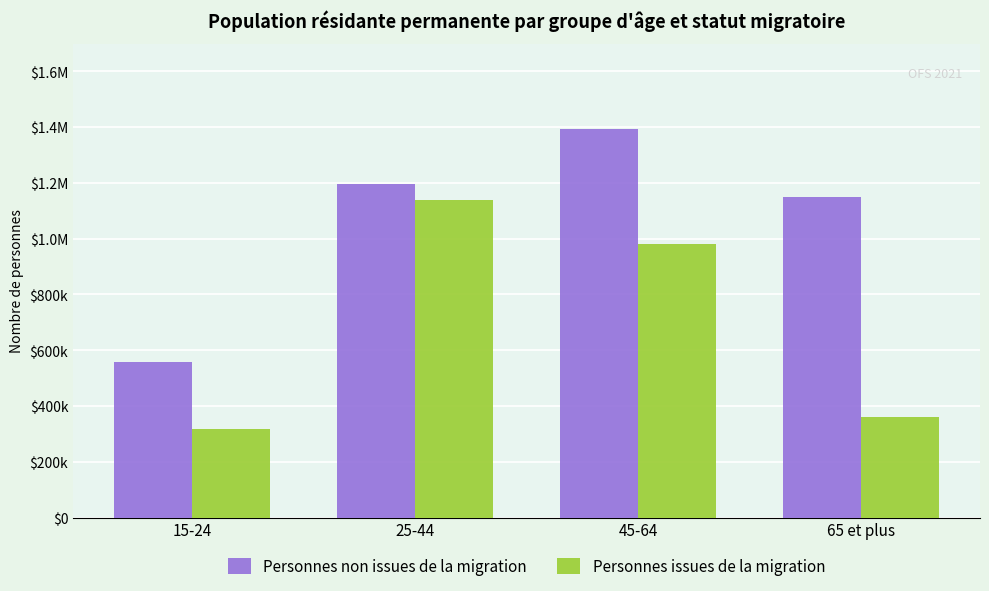

At which label is Personnes issues de la migration closest to 727717?

45-64